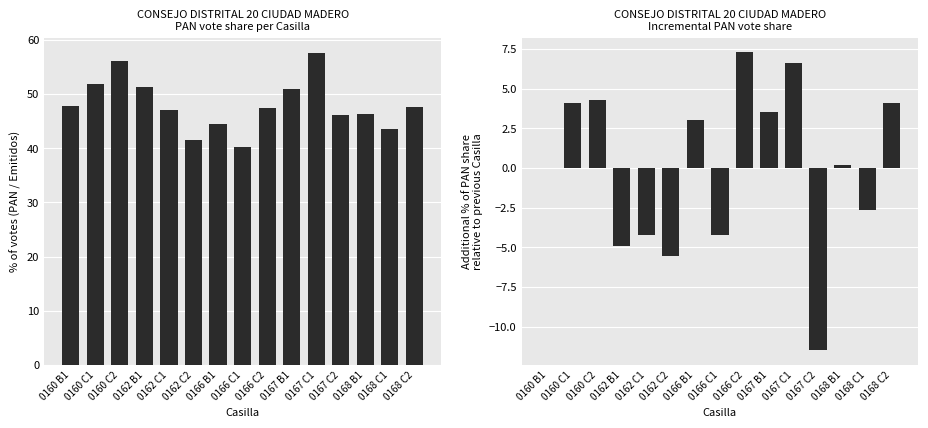

Reading left to right, list all the values displayed in this chart.

PAN: 0160 B1=47.7	0160 C1=51.8	0160 C2=56.1	0162 B1=51.2	0162 C1=47.0	0162 C2=41.4	0166 B1=44.4	0166 C1=40.2	0166 C2=47.5	0167 B1=51.0	0167 C1=57.6	0167 C2=46.1	0168 B1=46.2	0168 C1=43.6	0168 C2=47.7
PAN diff: 0160 B1=0.0	0160 C1=4.1	0160 C2=4.3	0162 B1=-4.9	0162 C1=-4.3	0162 C2=-5.5	0166 B1=3.0	0166 C1=-4.2	0166 C2=7.3	0167 B1=3.5	0167 C1=6.6	0167 C2=-11.5	0168 B1=0.2	0168 C1=-2.6	0168 C2=4.1